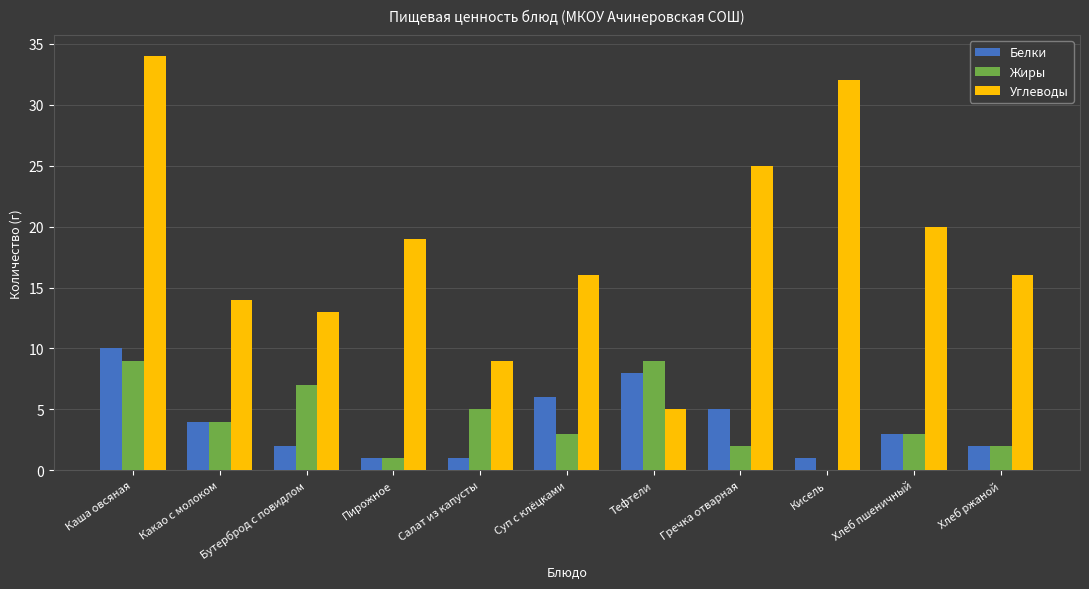

At which category is the sum across all series the highest?

Каша овсяная